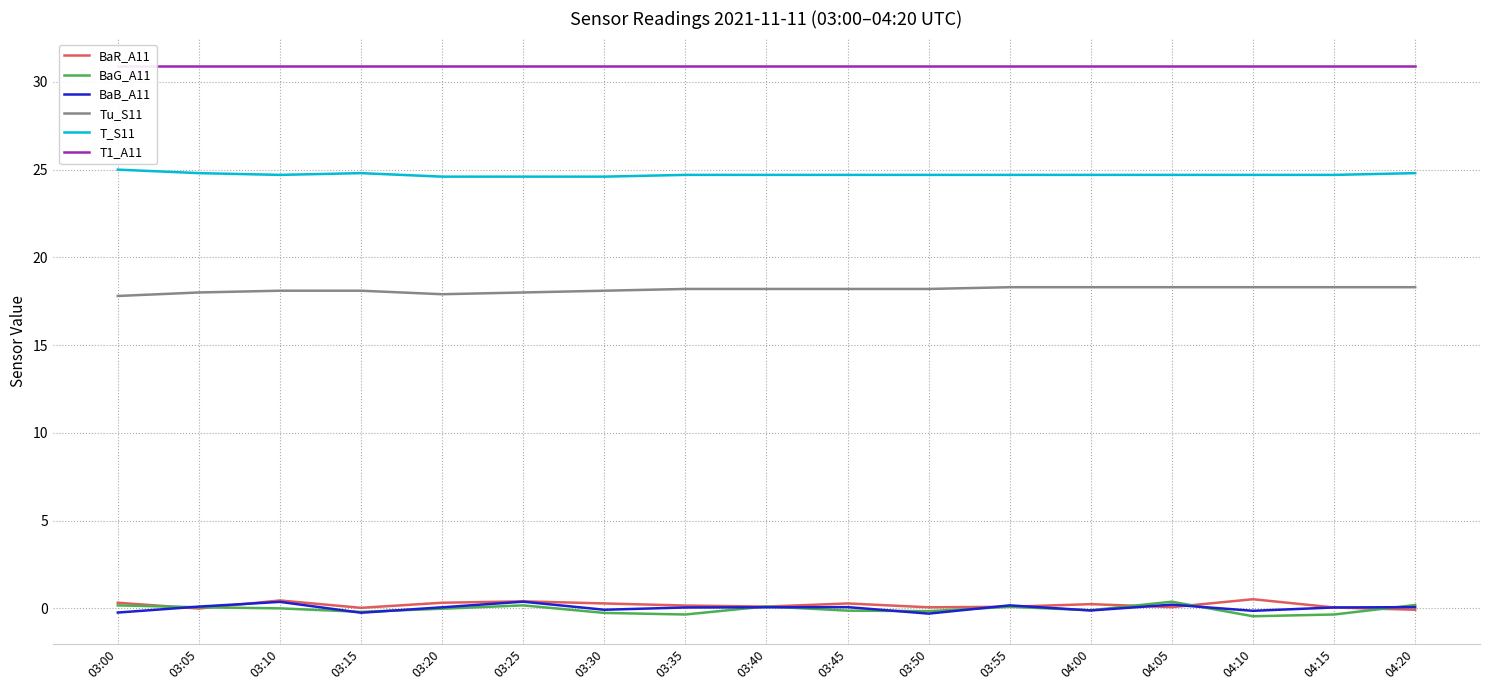

How many T_S11 values are between 24 and 25?

17